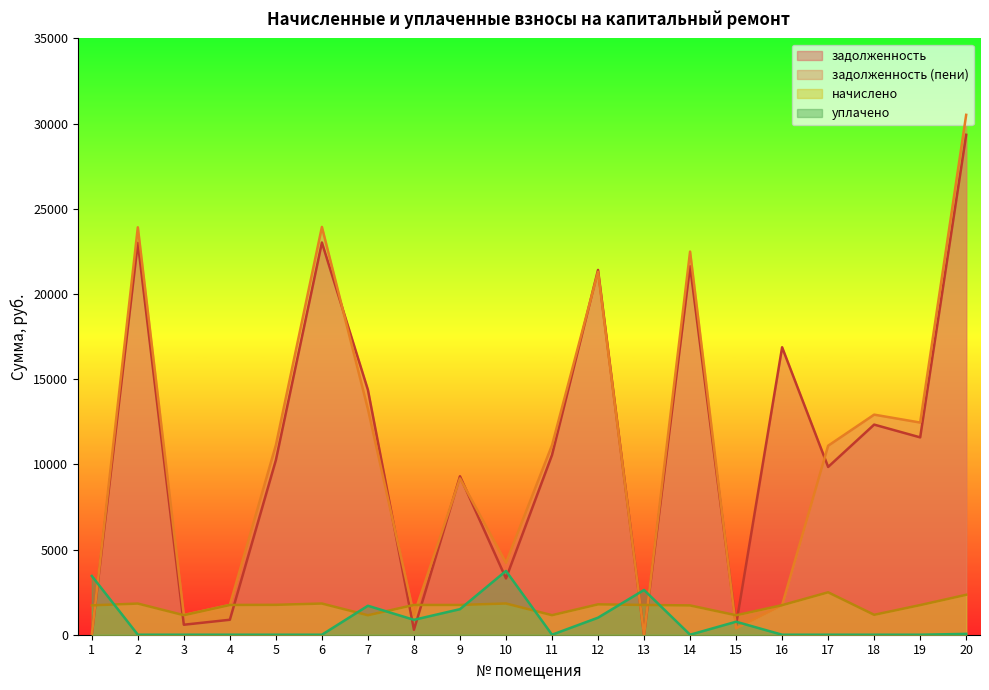

What value does the уплачено series have at 15?

762.0